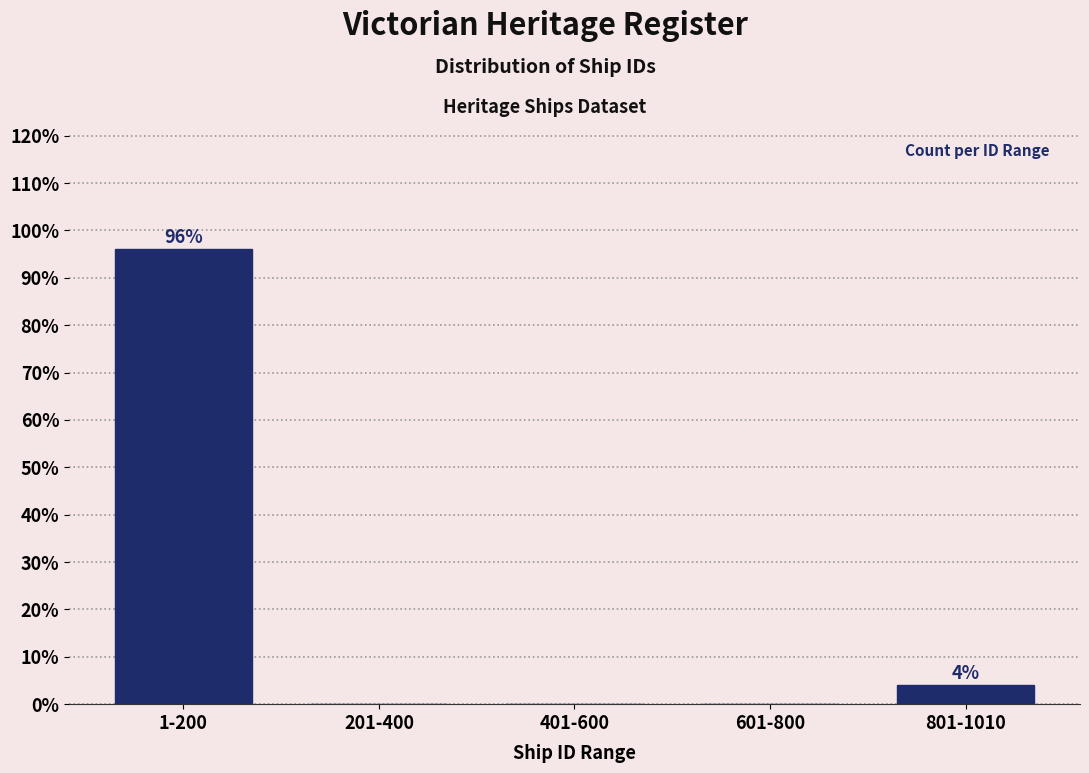

Reading left to right, transcribe all the data shown in this chart.

1-200=96	201-400=0	401-600=0	601-800=0	801-1010=4